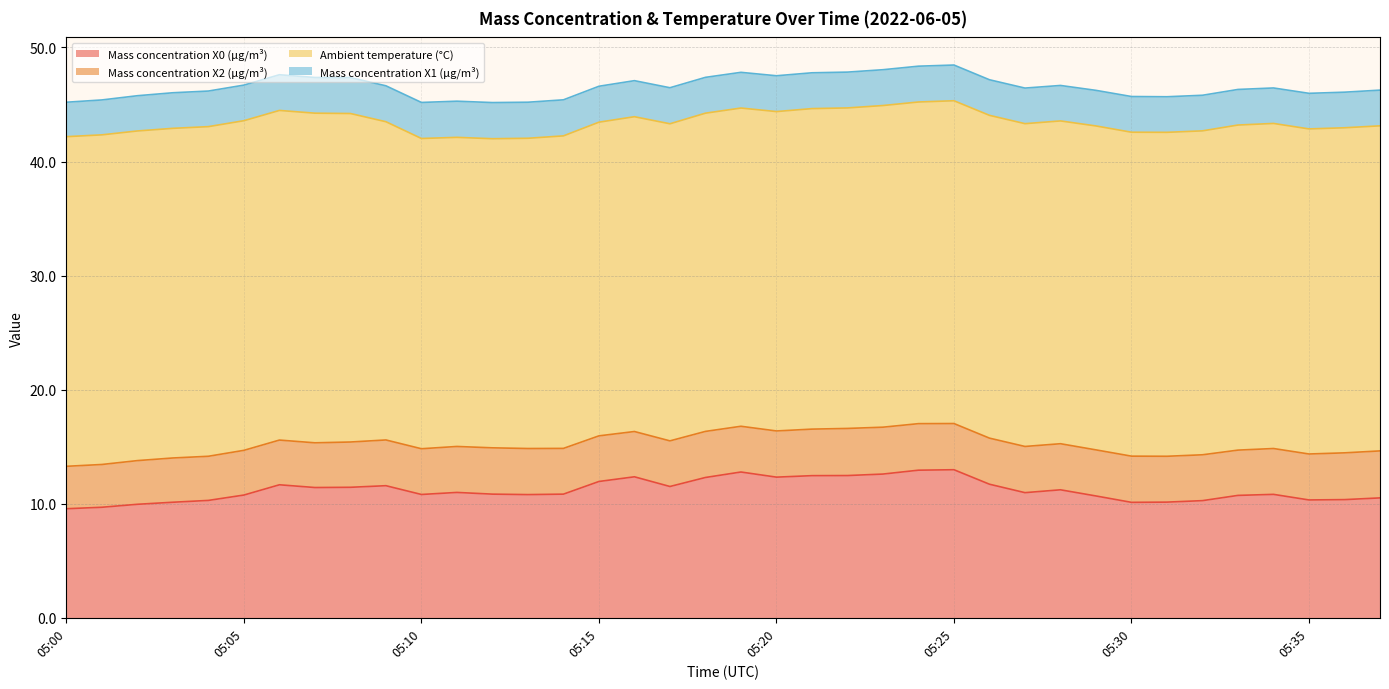

What is the minimum value shown in the chart?

3.0